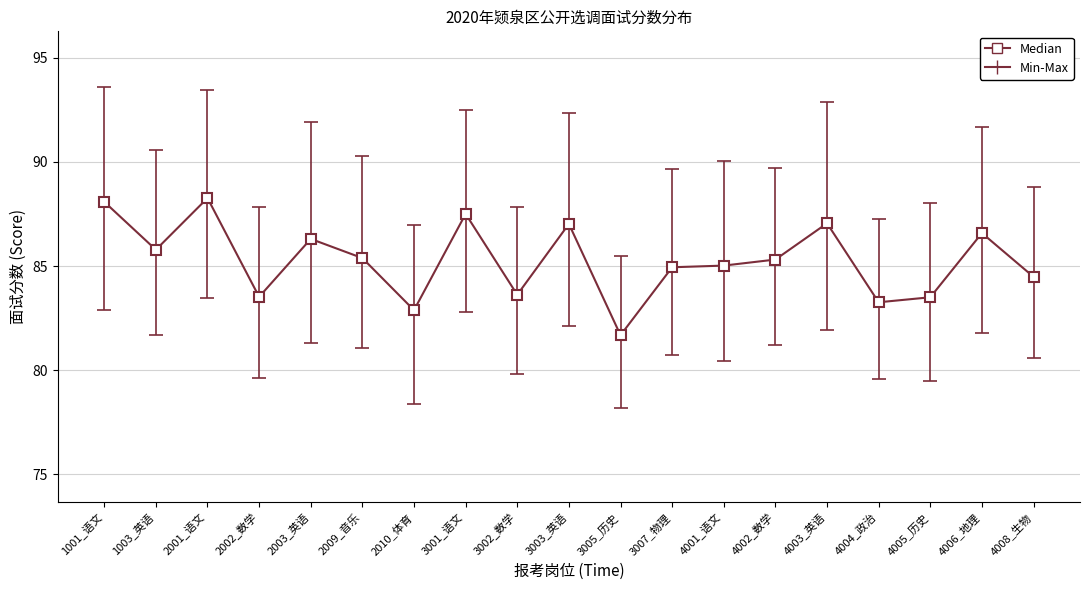

What is the label of the 11th point from the right?

3002_数学